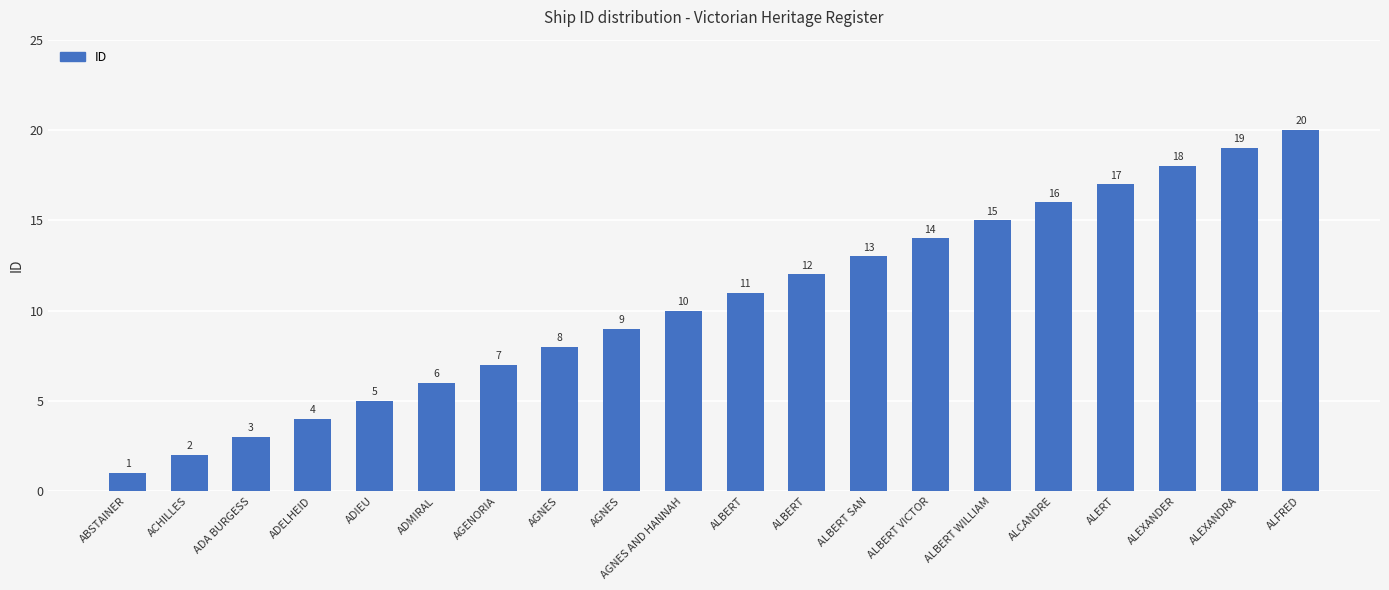

What is the change in value from ACHILLES to ALBERT VICTOR?

+12